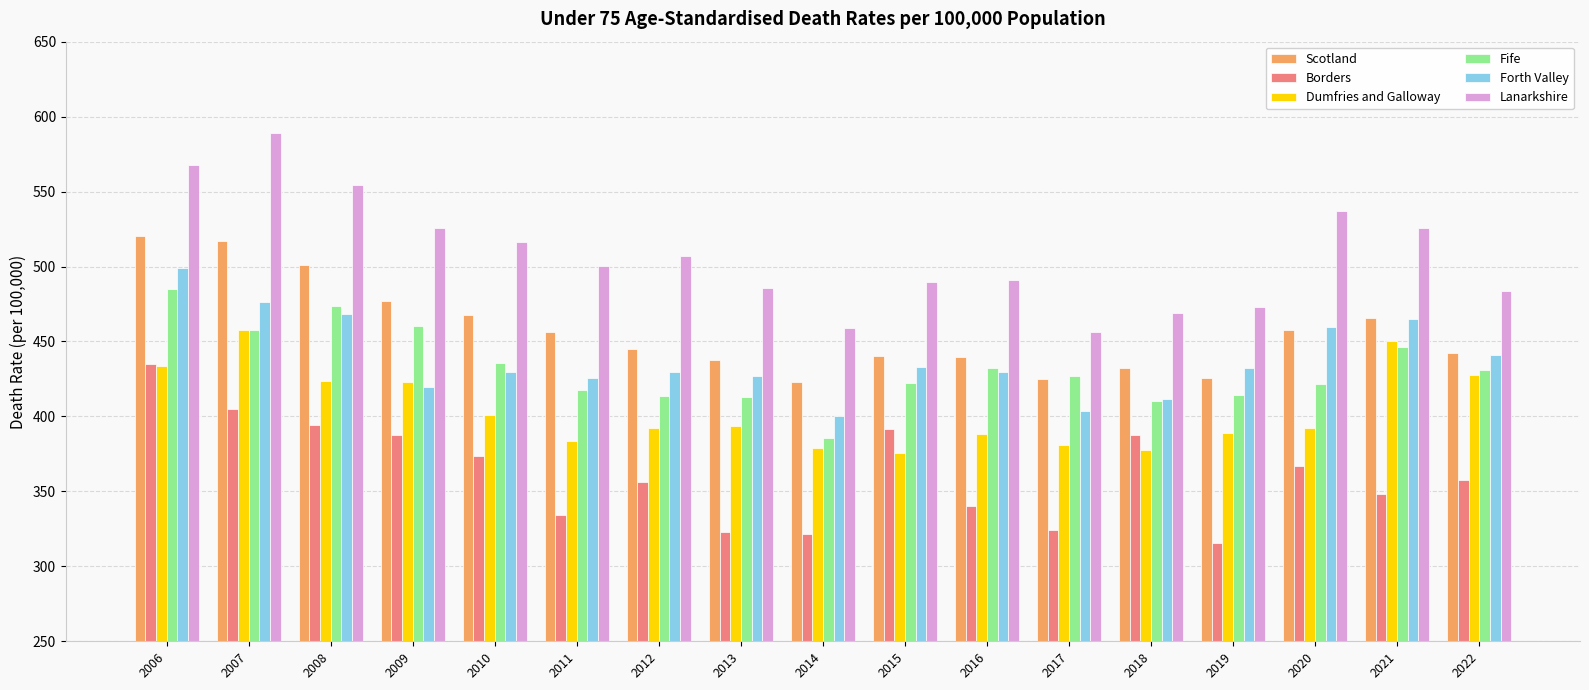

What is the total value across all series at 2009?

2693.7